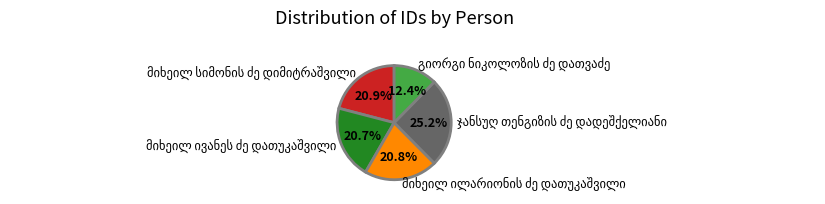

Is there any slice that represents more than half of the pie?

No